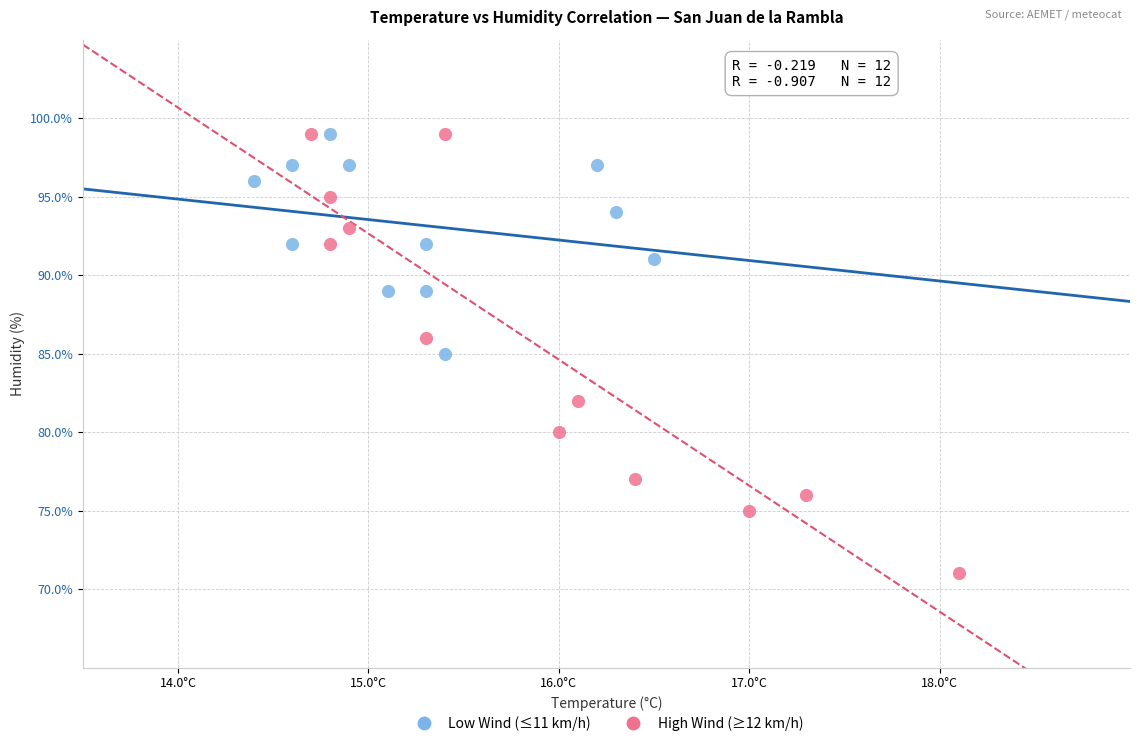

Which series contains the lowest Y value?

High Wind (≥12 km/h)